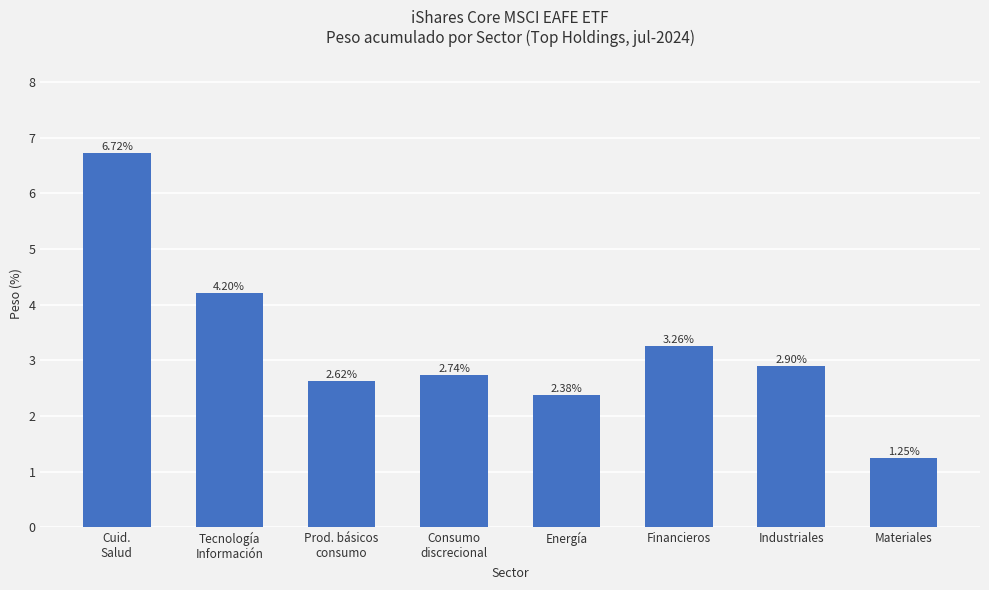

Between Industriales and Cuid.
Salud, which is larger?

Cuid.
Salud